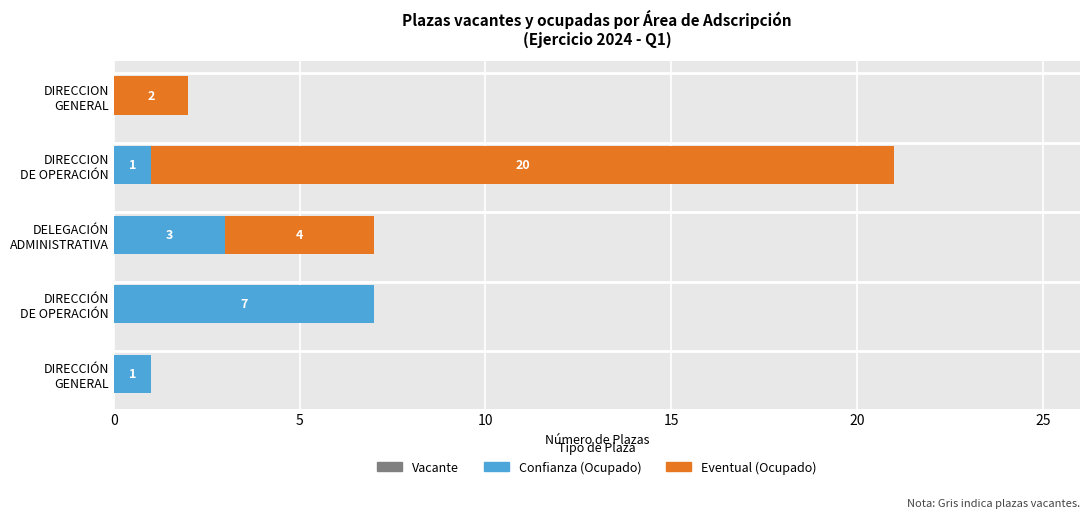

Are the bars grouped side by side (vs. stacked)?

Yes